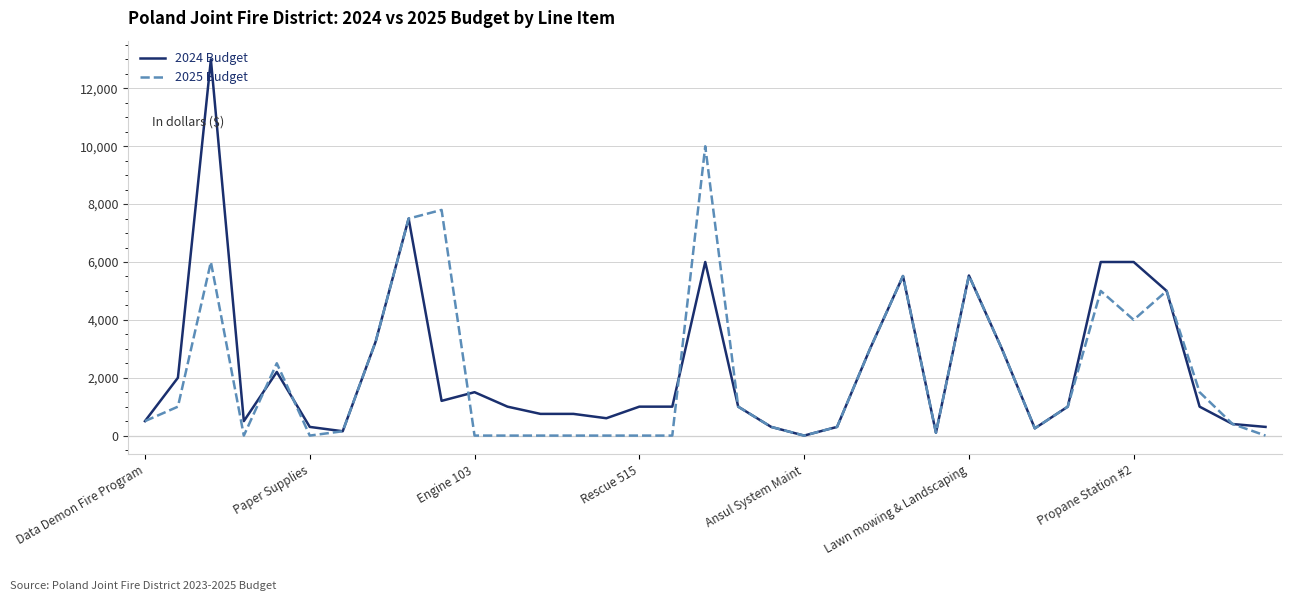

Rank the series by their maximum value, from lowest to highest.

2025 Budget, 2024 Budget